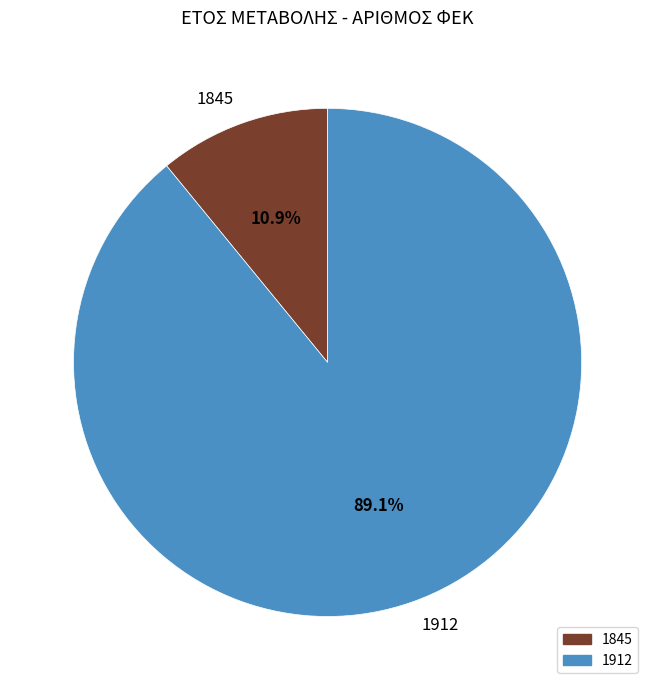

True or false: 1845 accounts for 19% of the total.

False